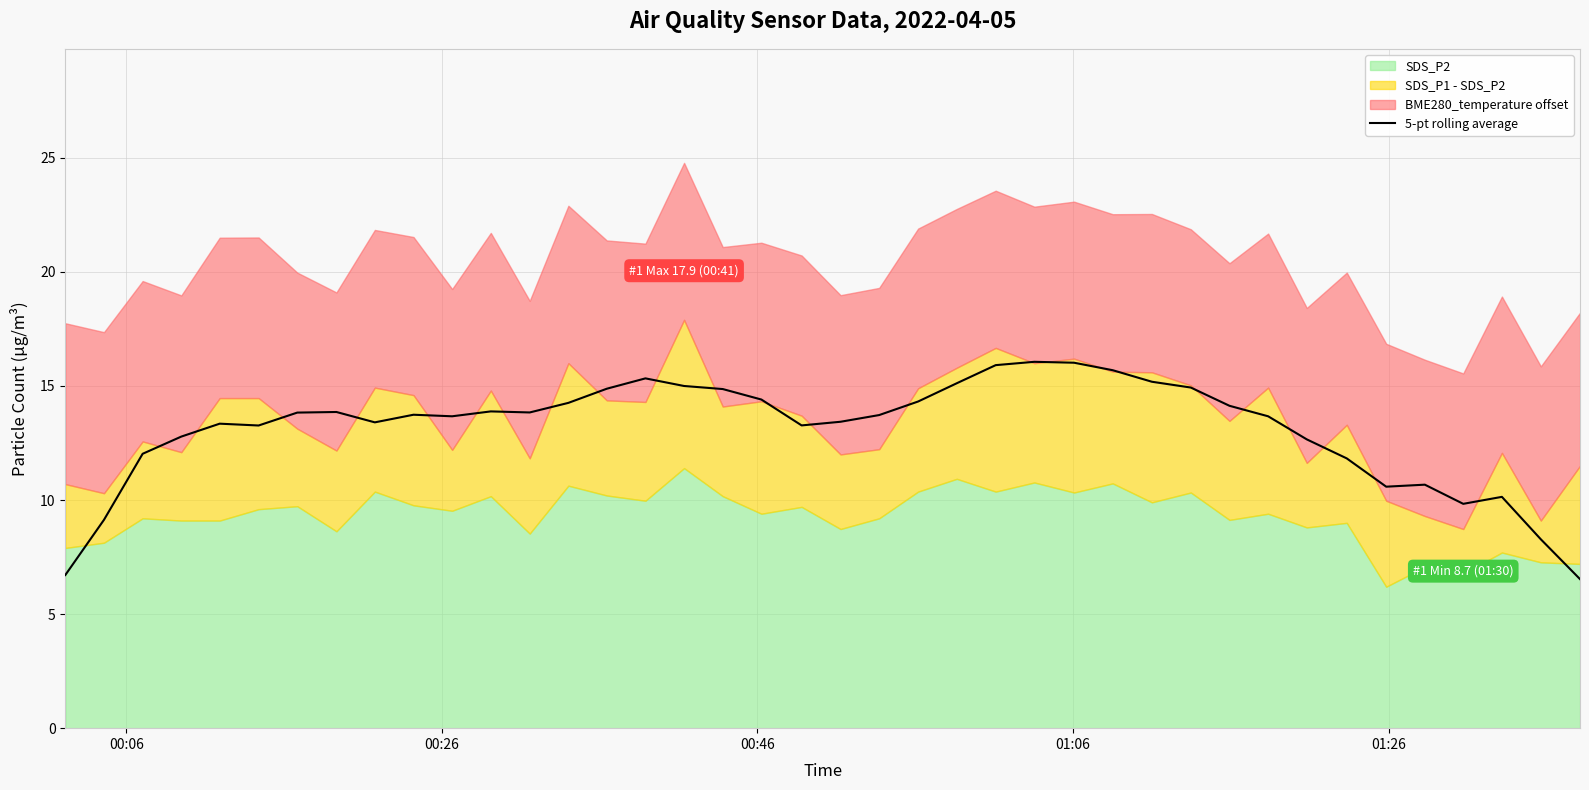

Reading left to right, extract all data points from this chart.

6.7	9.1	12.0	12.8	13.3	13.3	13.8	13.9	13.4	13.7	13.7	13.9	13.8	14.3	14.9	15.3	15.0	14.9	14.4	13.3	13.4	13.7	14.3	15.1	15.9	16.1	16.0	15.7	15.2	14.9	14.1	13.7	12.7	11.8	10.6	10.7	9.8	10.1	8.3	6.5